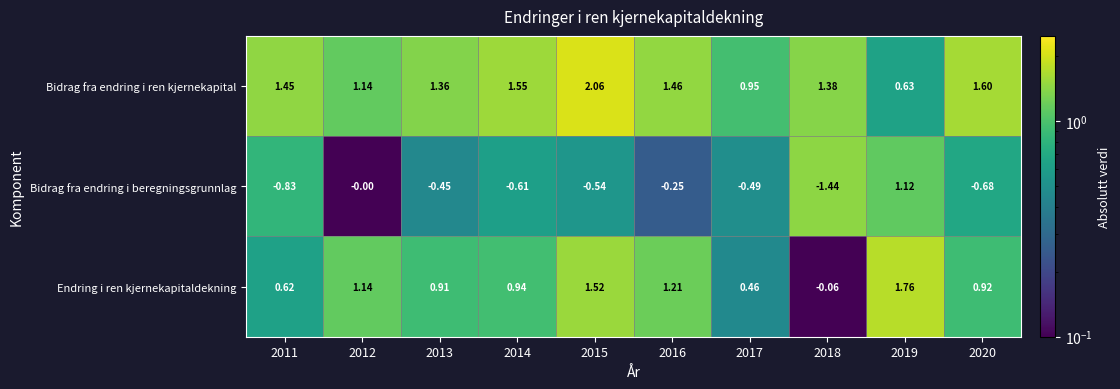

Is the value of Bidrag fra endring i beregningsgrunnlag at 2016 greater than the value of Bidrag fra endring i ren kjernekapital at 2017?

No